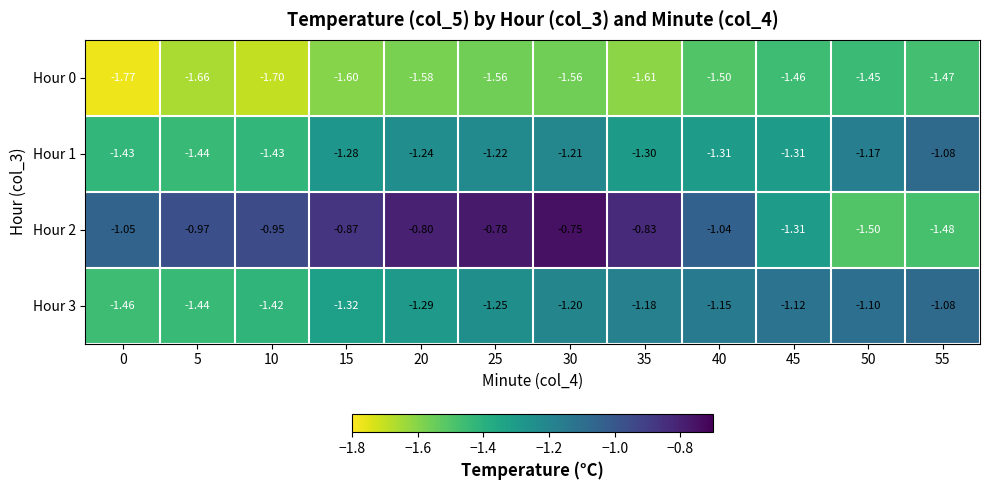

At which category is the sum across all series the highest?

30